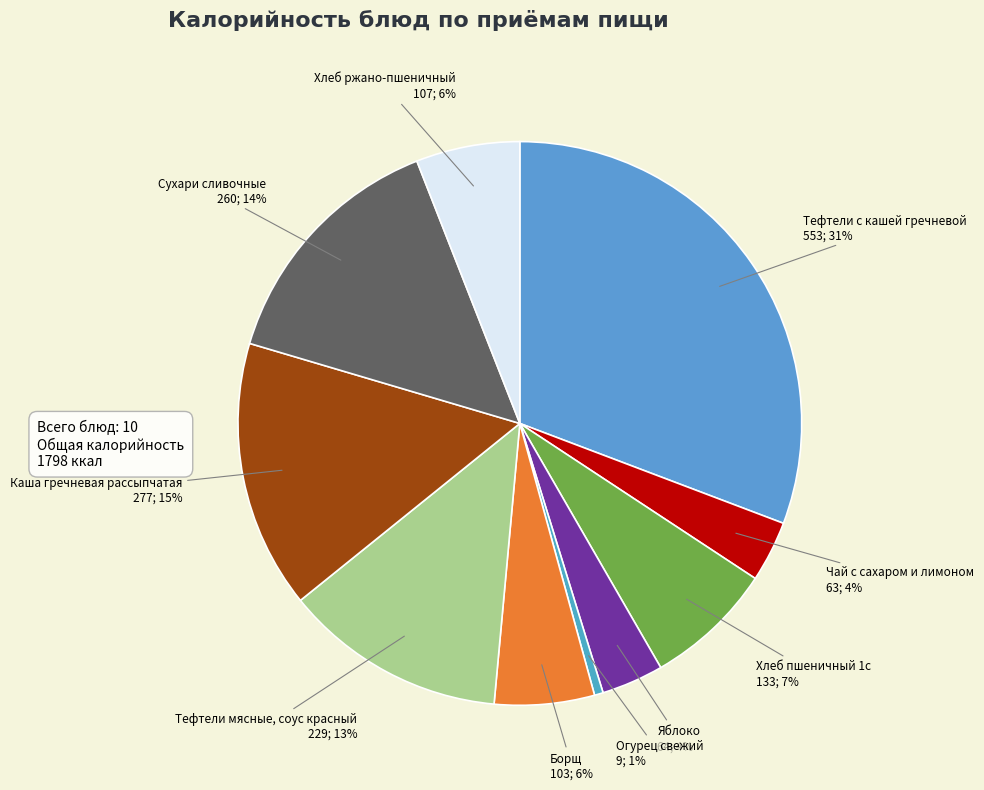

Between Сухари сливочные and Хлеб пшеничный 1с, which is larger?

Сухари сливочные